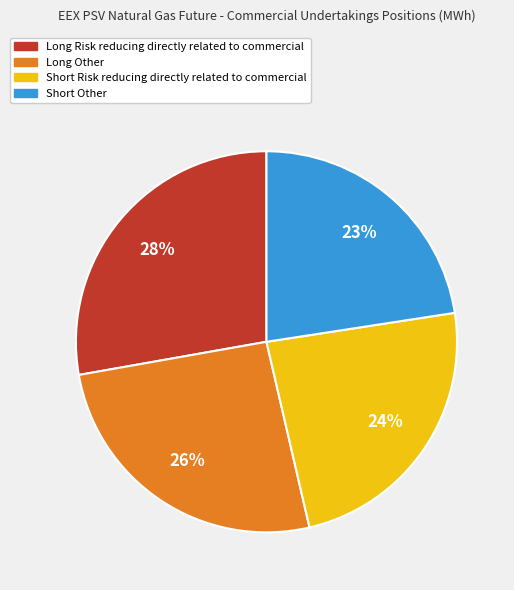

Rank the categories by value from highest to lowest.

Long Risk reducing directly related to commercial, Long Other, Short Risk reducing directly related to commercial, Short Other